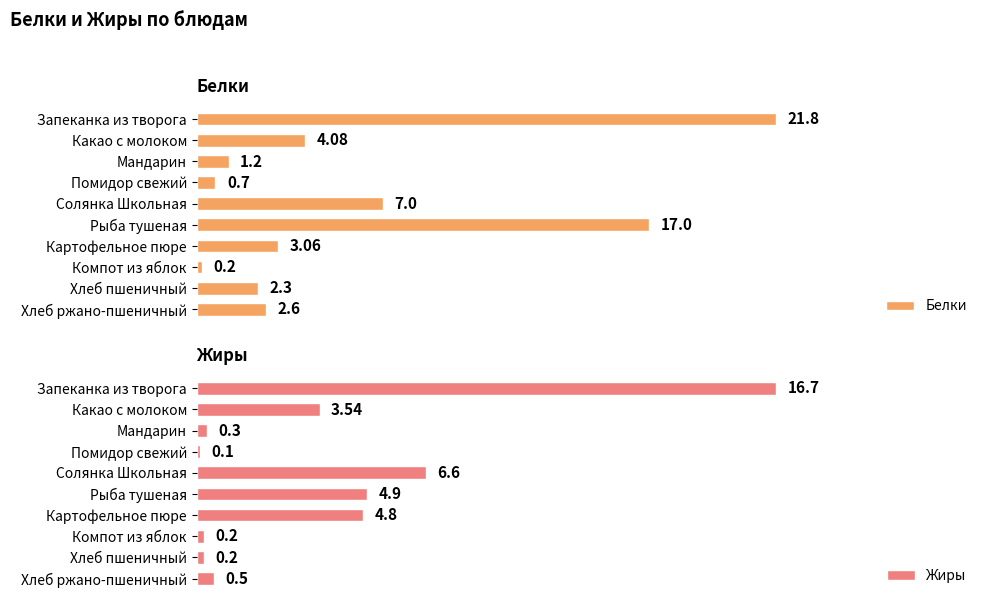

How many values in the Белки series are below 3?

5